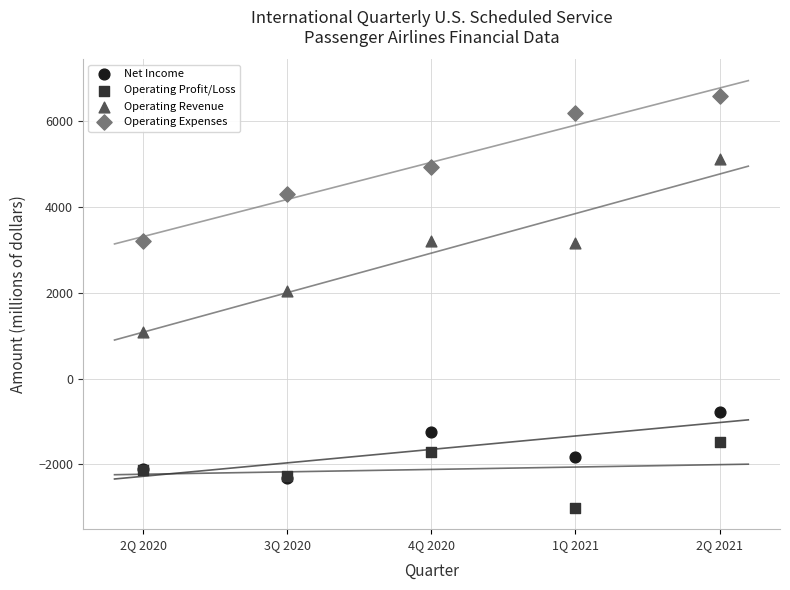

Across all series, what Y value is closest to 1793?

2036.1